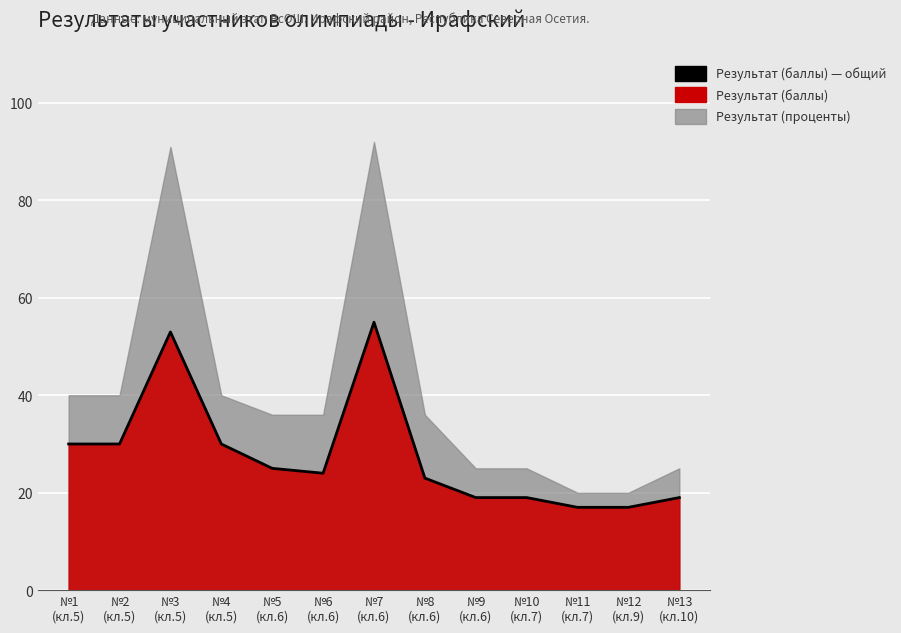

How many interior local valleys (lower than both neighbors) does the data have?

1